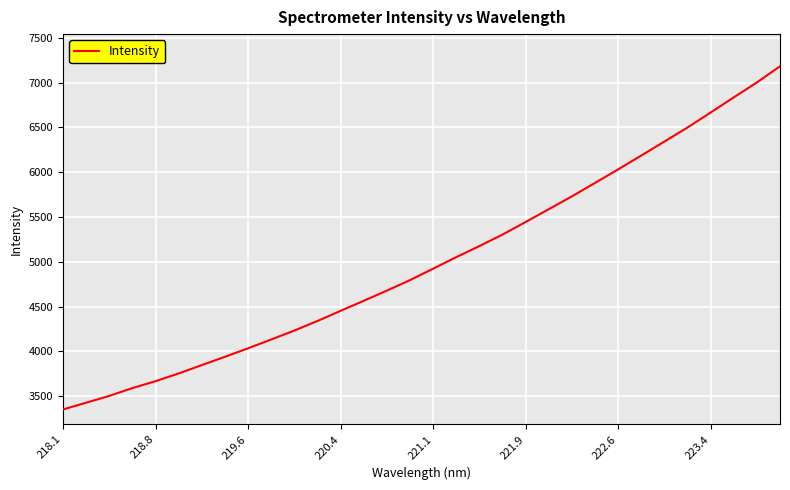

What is the smallest value displayed?

3352.6